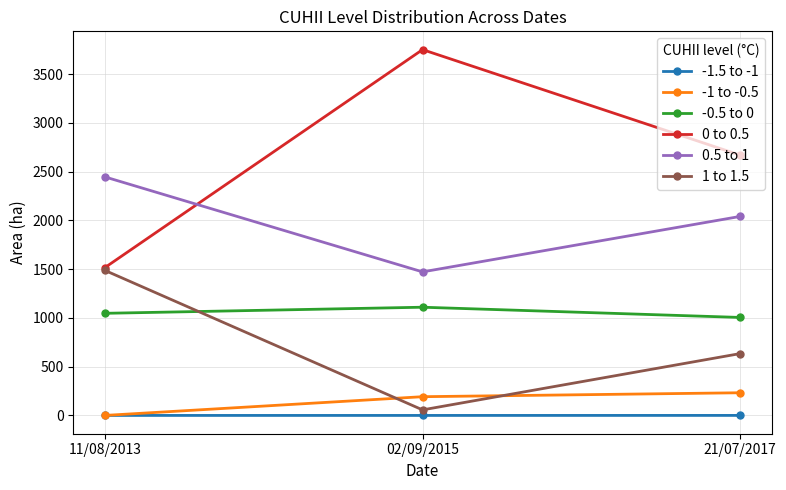

Count the number of data series in this chart.

6